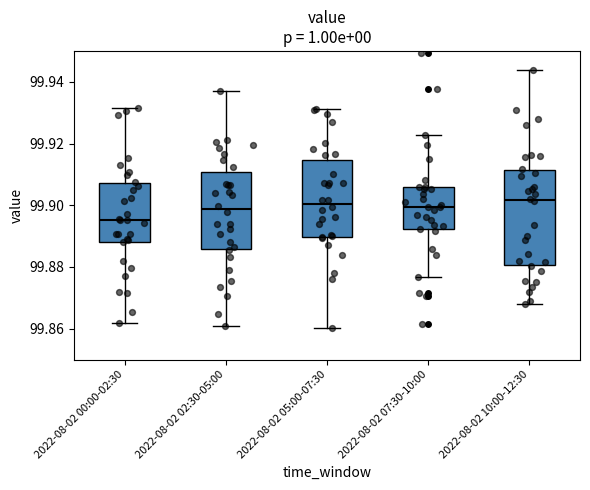

Comparing the boxes themselves (not the whiskers), which one is the tallest?

2022-08-02 10:00-12:30